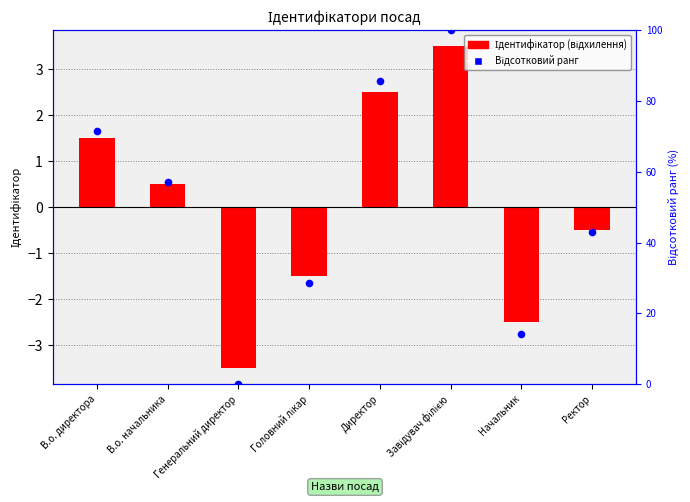

Which series contains the highest Y value?

Відсотковий ранг